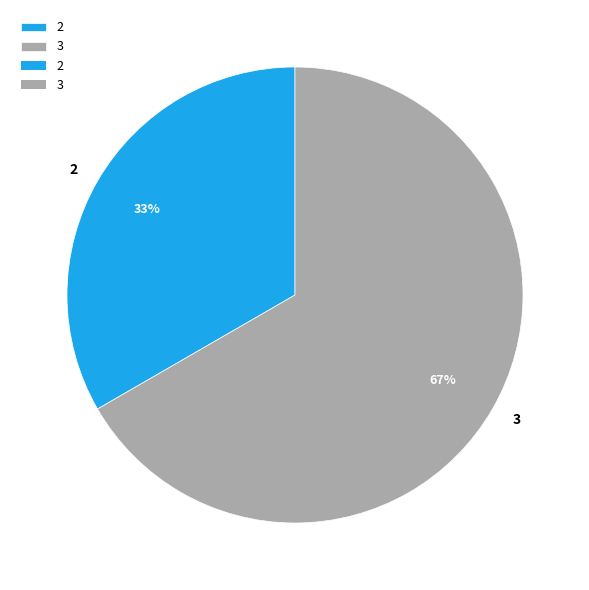

Rank the categories by value from lowest to highest.

2, 3